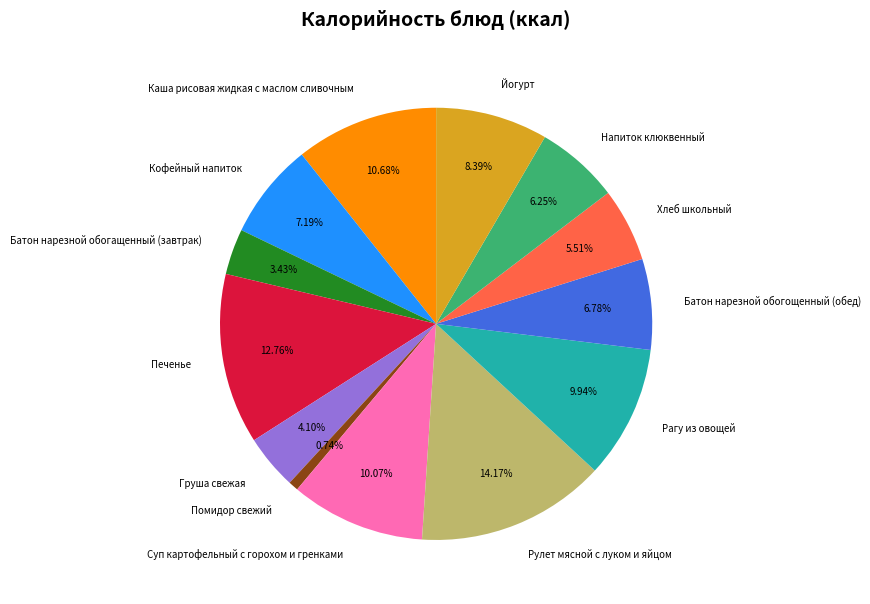

To the nearest percent, what is the combined percentage of Суп картофельный с горохом и гренками and Рулет мясной с луком и яйцом?

24%